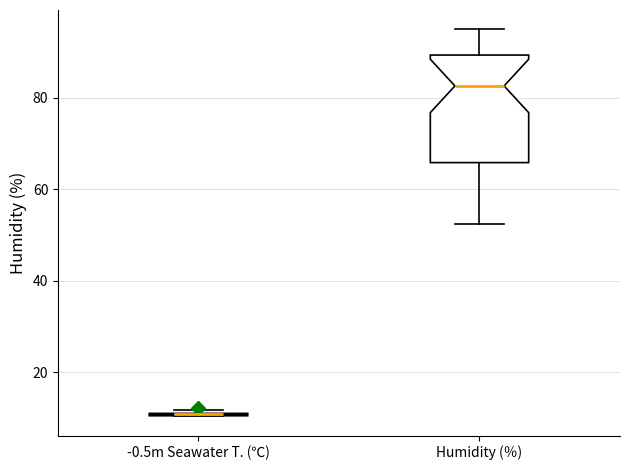

Where is the lower edge of the box for Humidity (％) on the y-axis? The values are not printed on the chart, so give them approximately, as read against the axis.

66